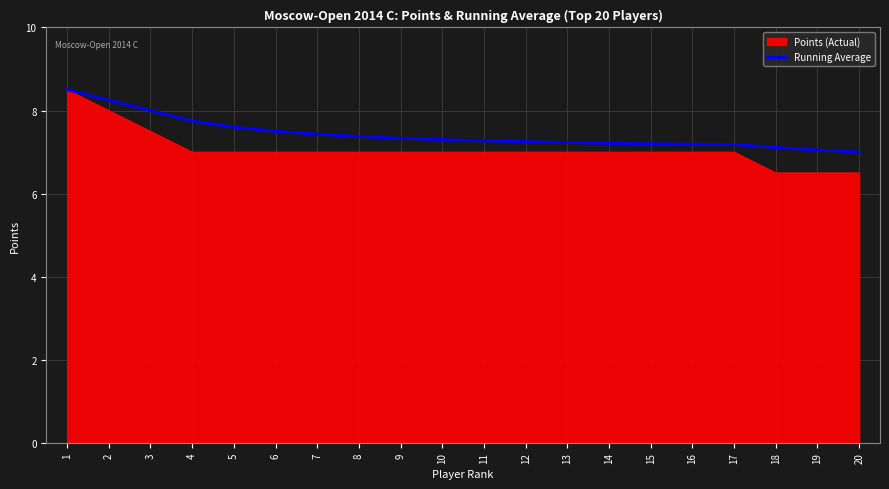

Is it true that Points (Actual) equals 7.0 at 14?

True